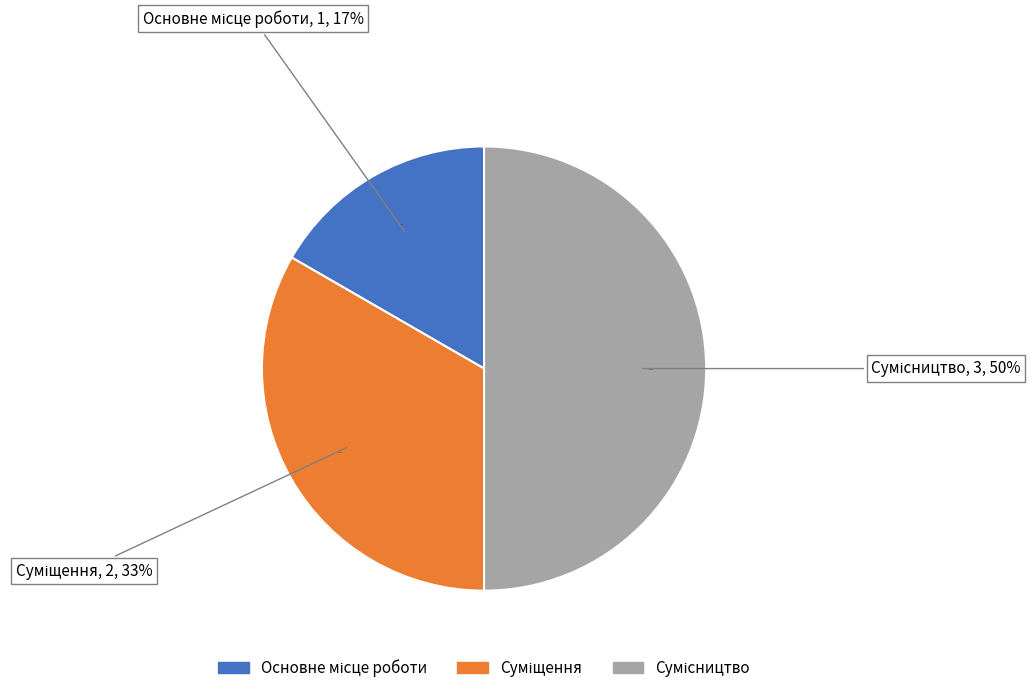

Which has a higher value, Основне місце роботи or Суміщення?

Суміщення